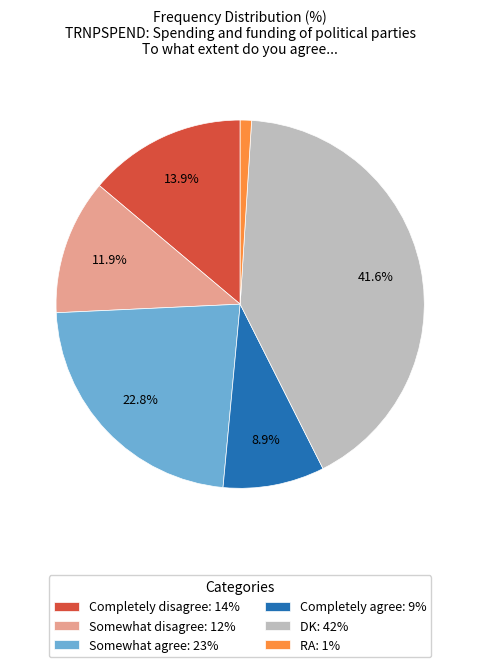

Is the sum of Completely agree and RA greater than half?

No